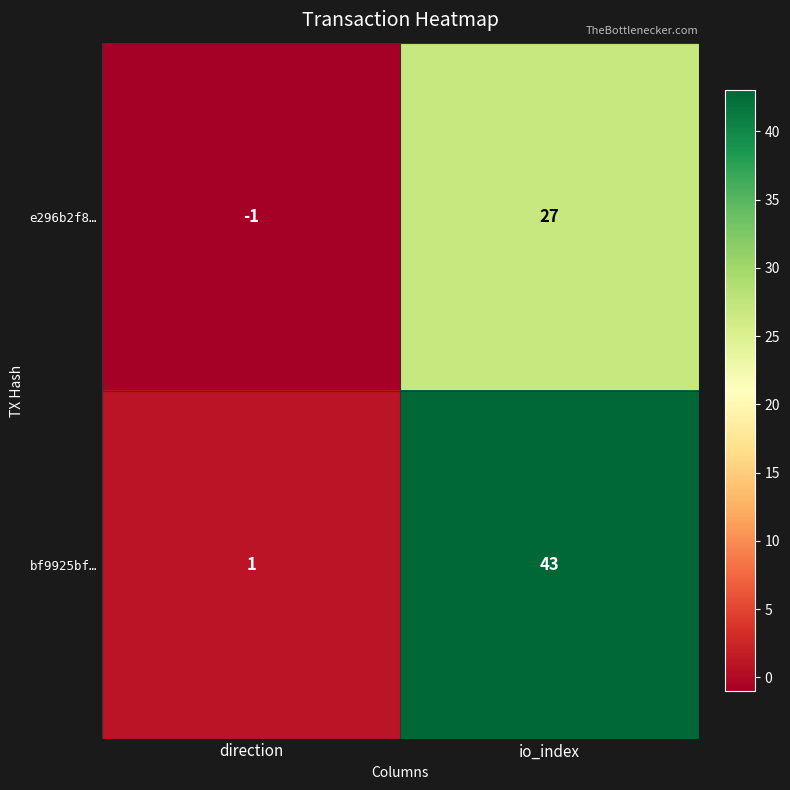

Reading left to right, list all the values displayed in this chart.

e296b2f8…: -1	27
bf9925bf…: 1	43